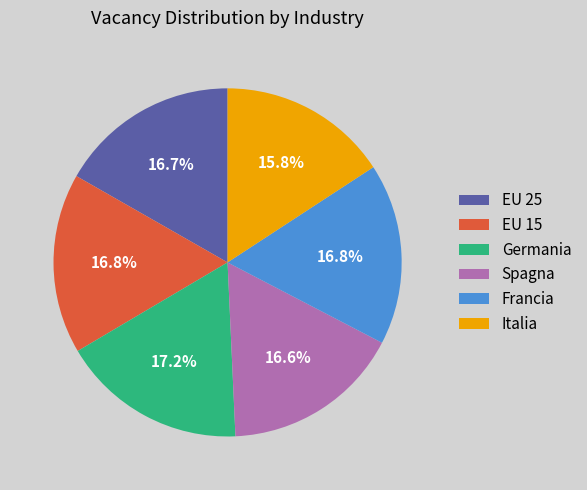

Count the number of slices in the pie.

6